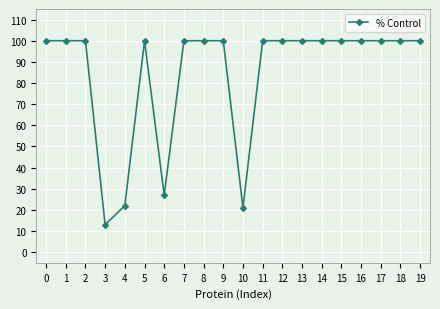

How many series are shown in this chart?

1